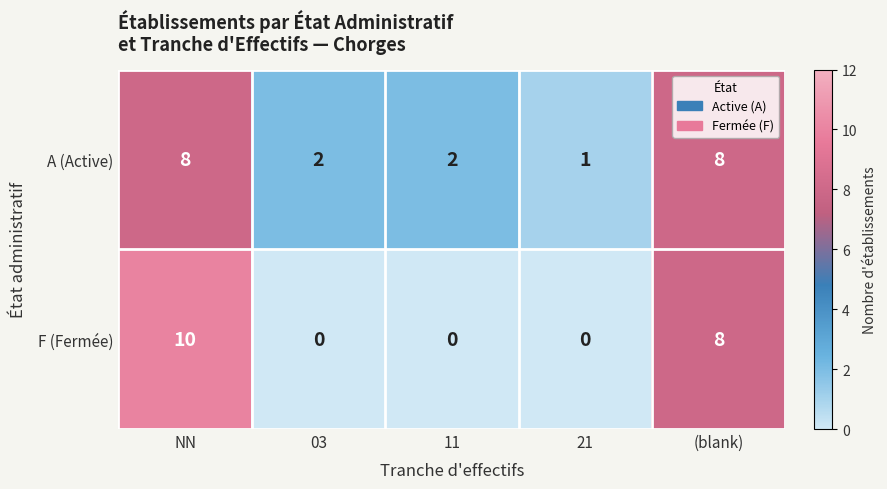

Count the F (Fermée) values in the range 0 to 8.

4